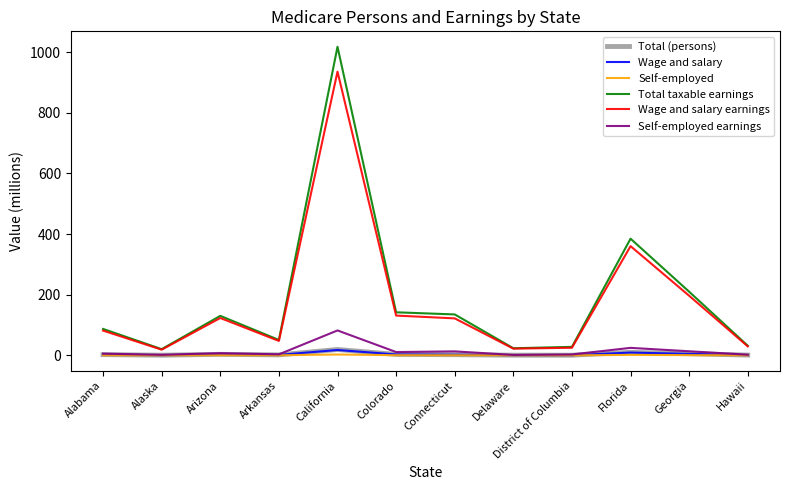

Which series has the largest range (max minus min)?

Total taxable earnings